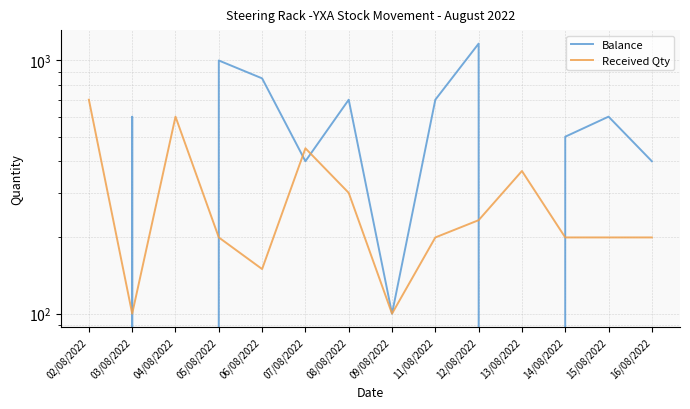

After their last crossing, which series has the higher values: Received Qty or Balance?

Balance